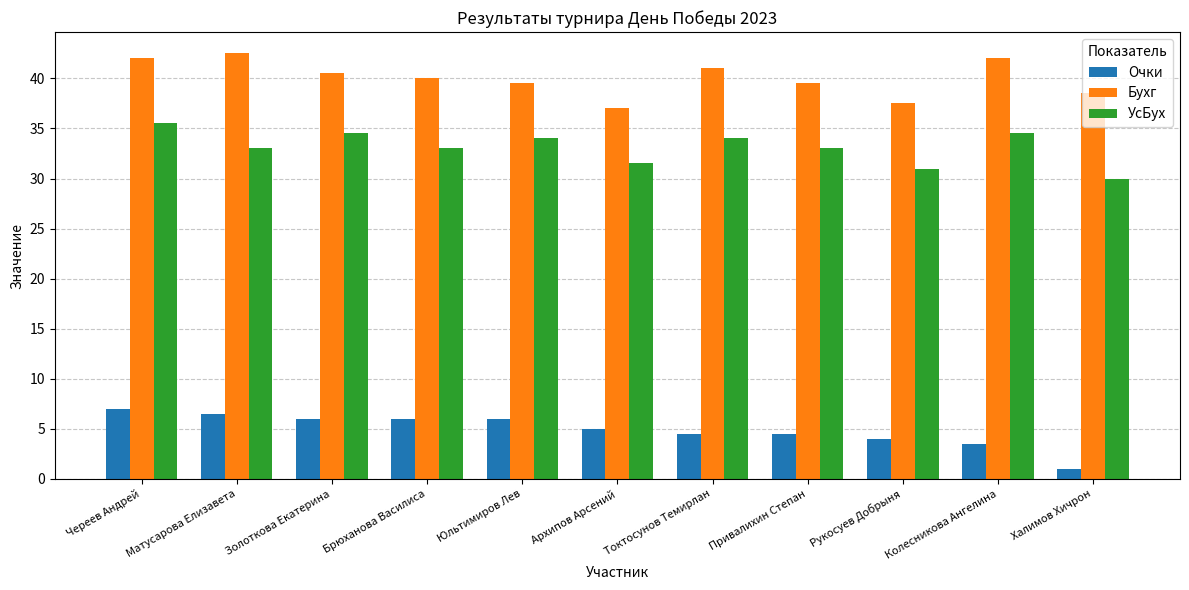

At Архипов Арсений, list the series in order from largest to smallest.

Бухг, УсБух, Очки